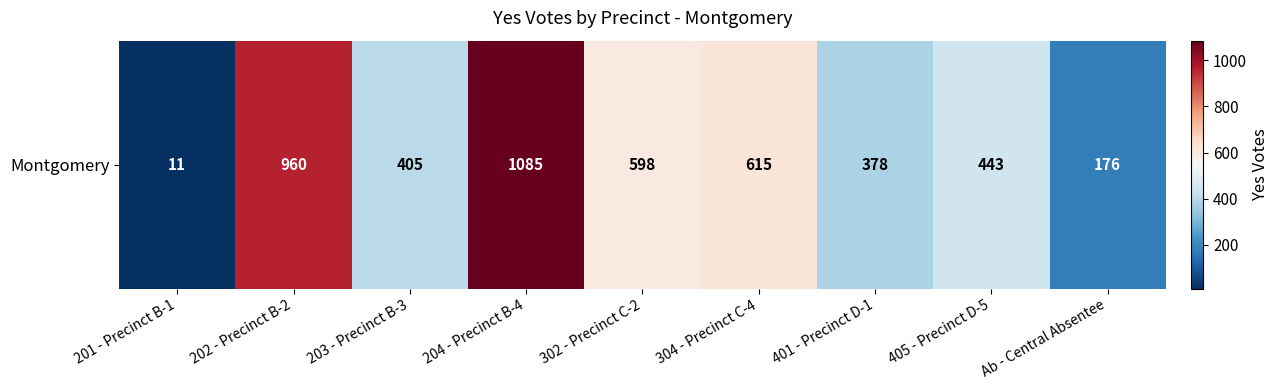

Reading left to right, extract all data points from this chart.

11	960	405	1085	598	615	378	443	176